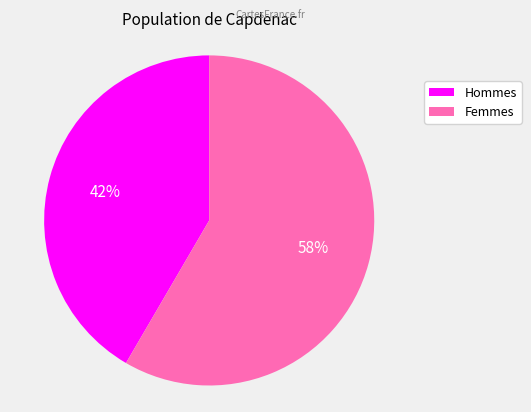

To the nearest percent, what is the average slice percentage?

50%